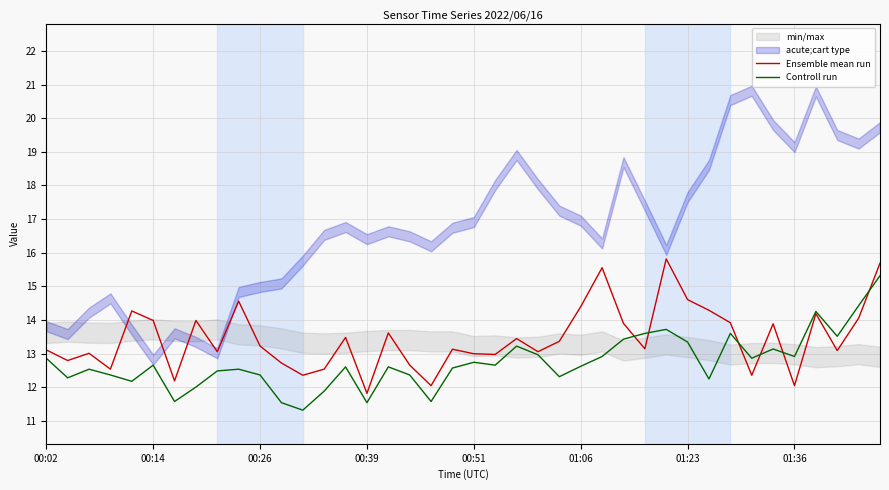

Is it true that Ensemble mean run equals 5.5 at 01:23?

False